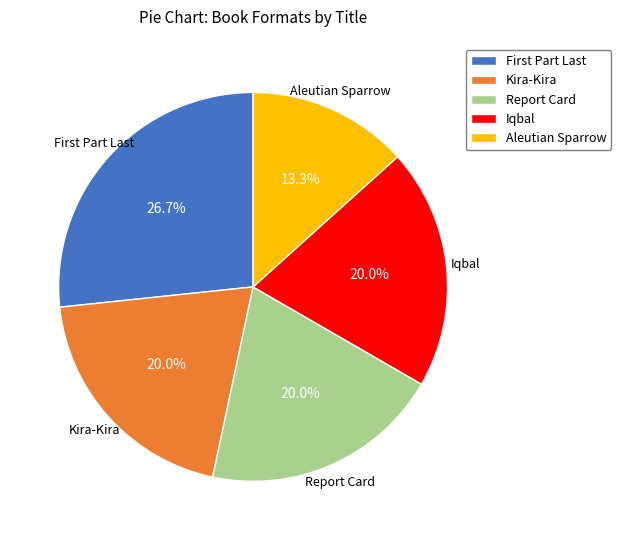

Is Aleutian Sparrow the majority of the pie?

No